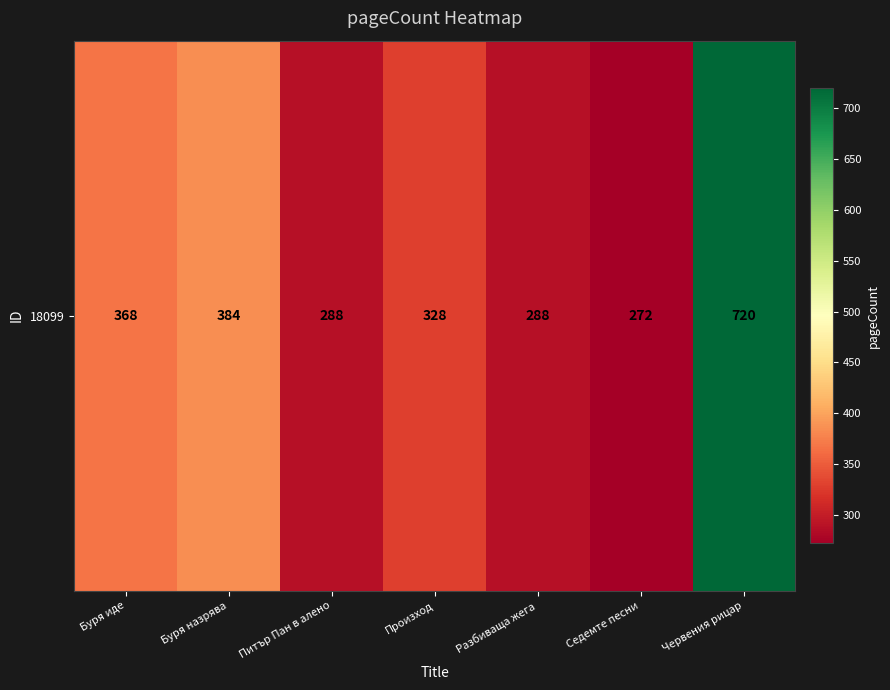

Where is the data nearest to the value 496?

Буря назрява